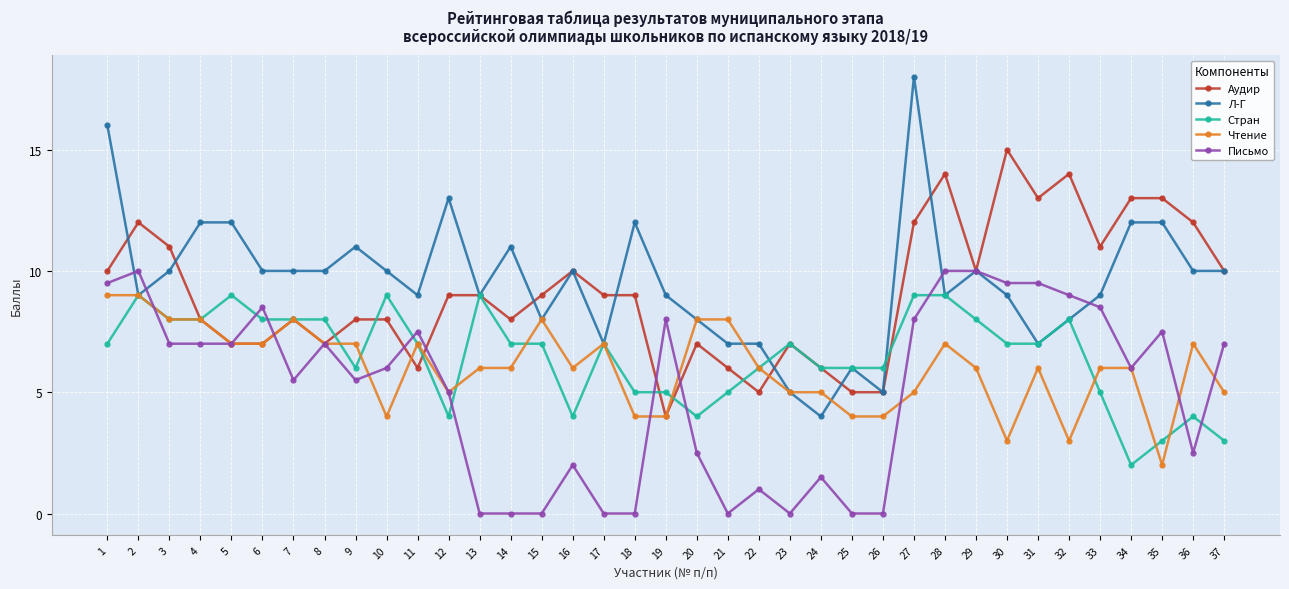

How many data points in Л-Г are less than 10?

18